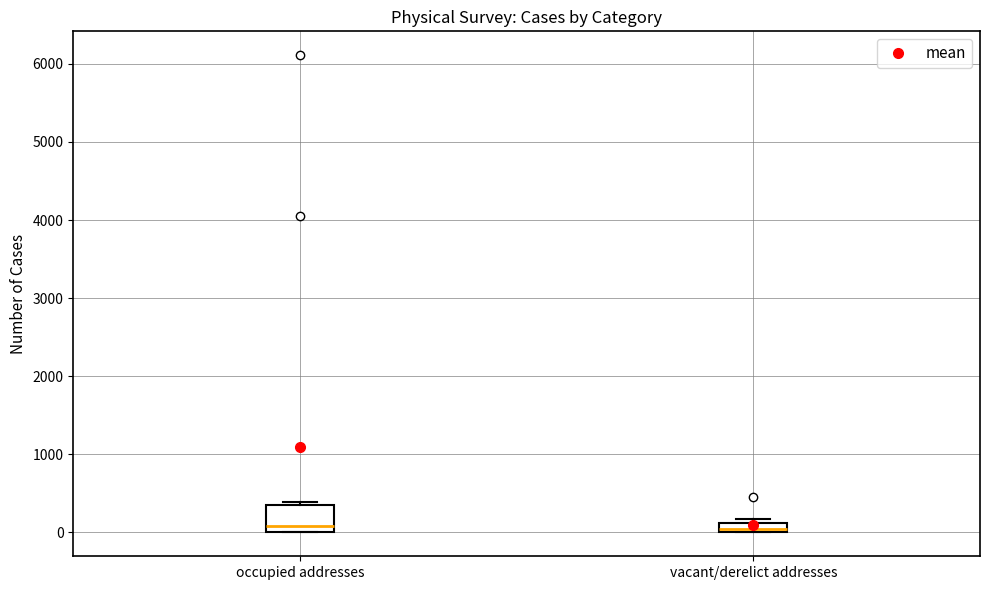

Comparing the boxes themselves (not the whiskers), which one is the tallest?

occupied addresses